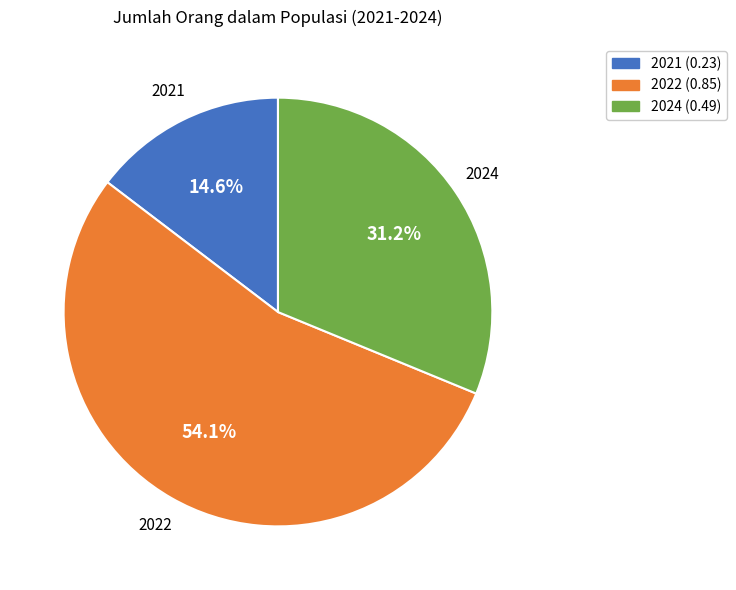

To the nearest percent, what portion does 2022 represent?

54%